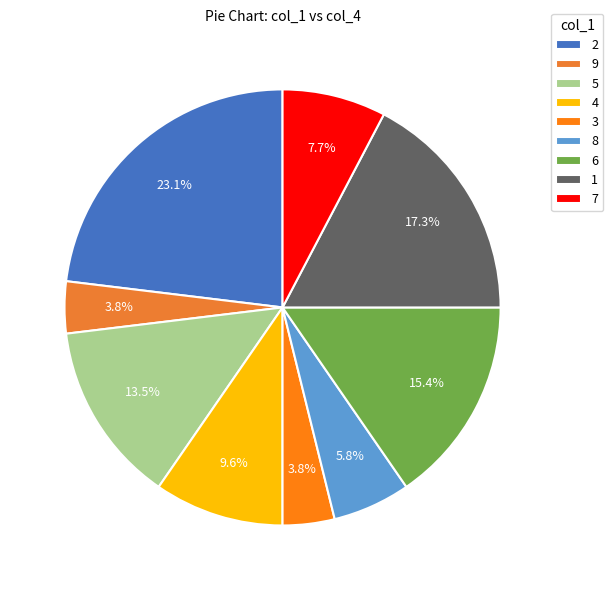

Is it true that 1 is 1% of the pie?

False